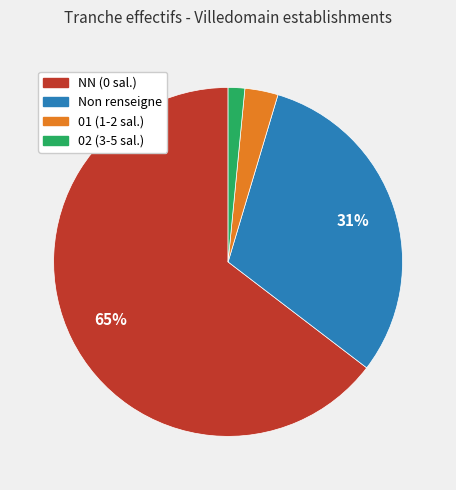

Does any single category account for the majority?

Yes